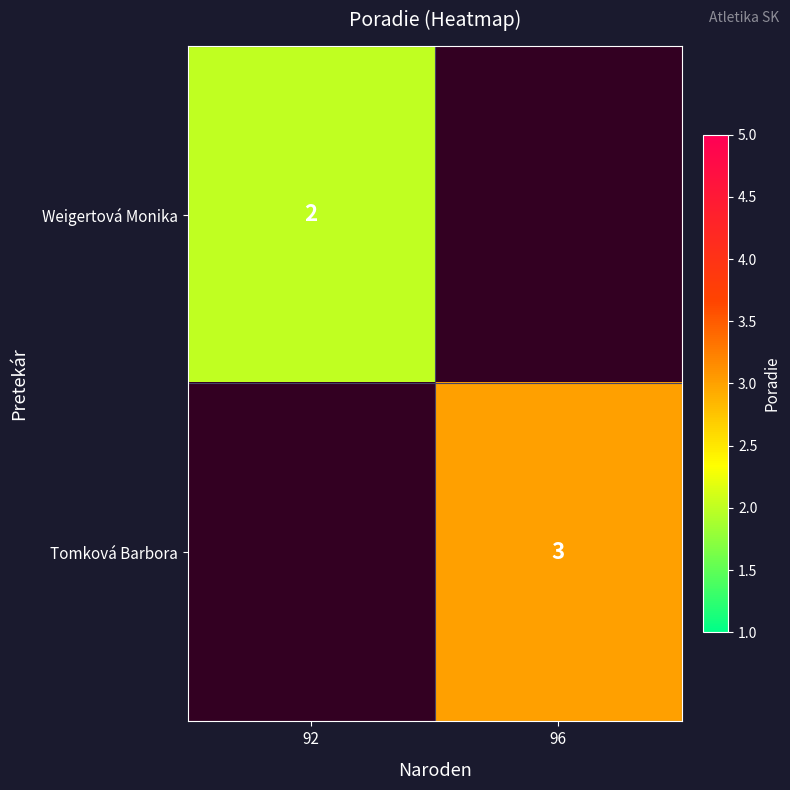

Which label corresponds to the smallest value in the chart?

92